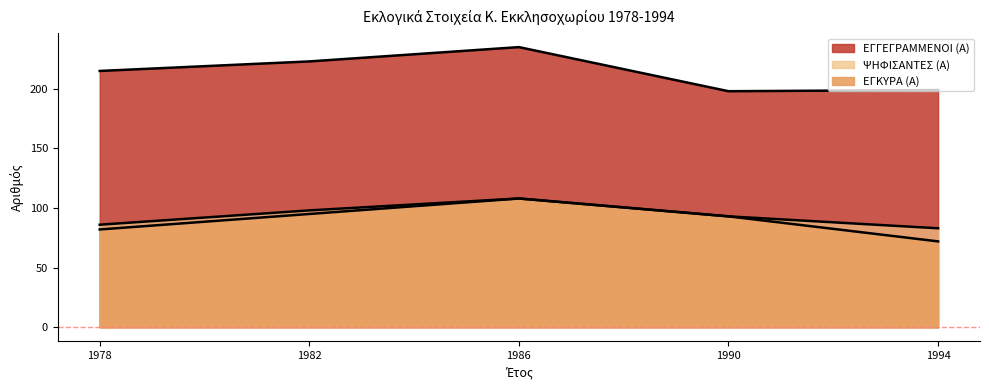

What is the lowest value of the ΕΓΚΥΡΑ (Α) series?

72